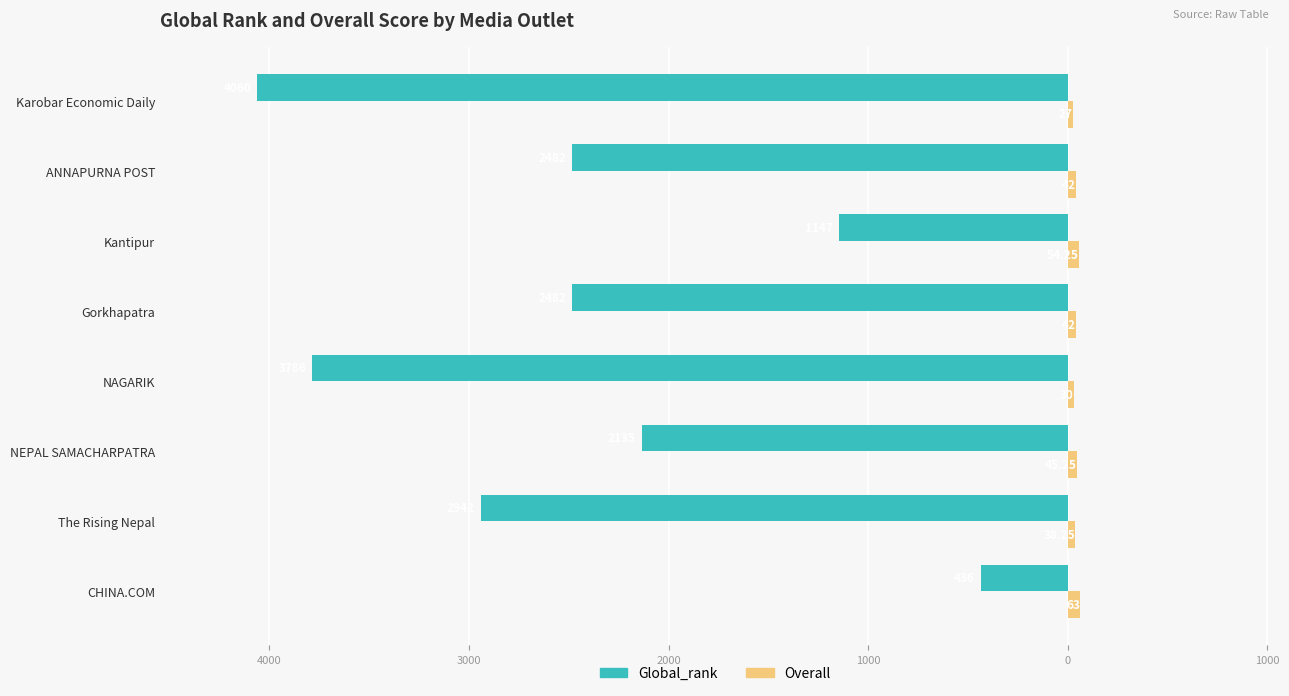

What is the difference between the second highest and second lowest values in the Overall series?

24.2